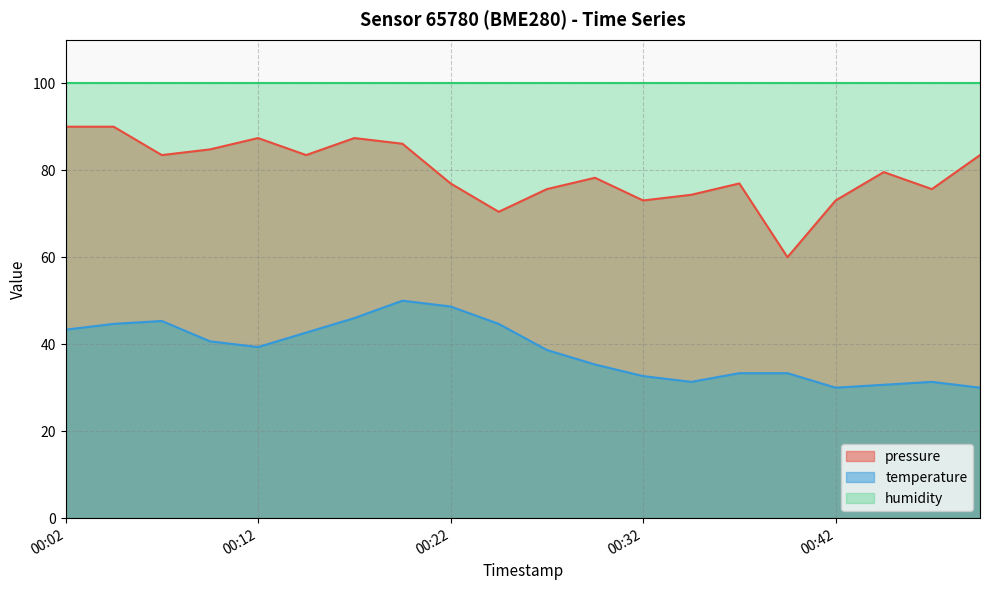

What is the difference between the maximum and minimum values in the temperature series?

20.0